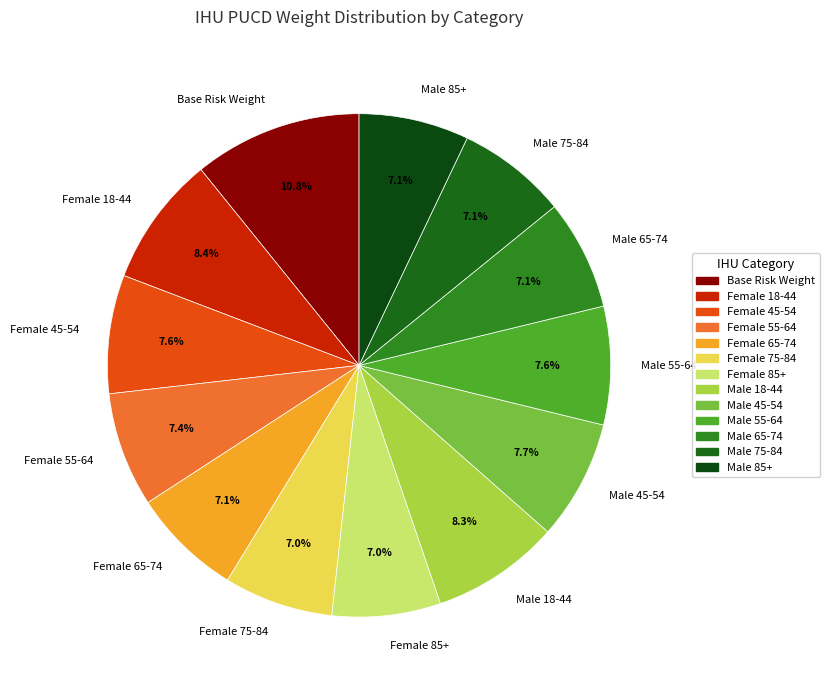

Is Male 18-44 the majority of the pie?

No